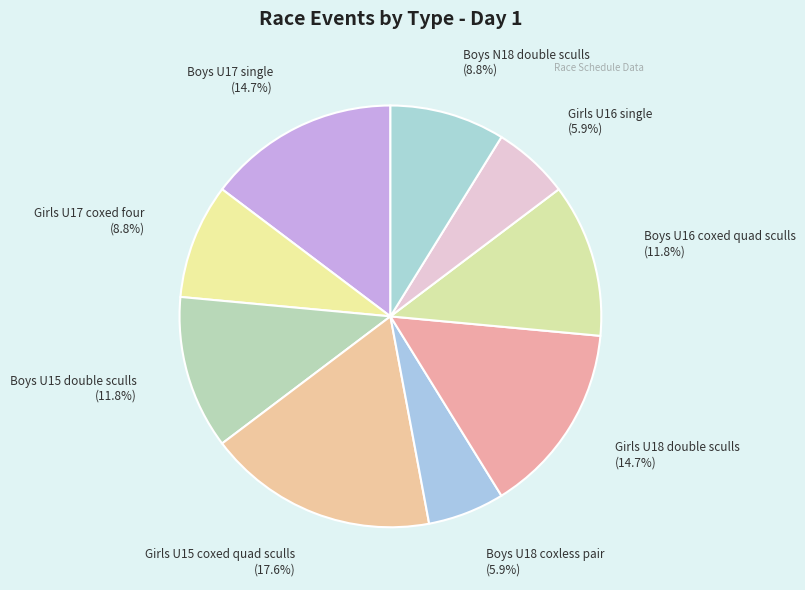

Which has a higher value, Boys U18 coxless pair or Boys U17 single?

Boys U17 single